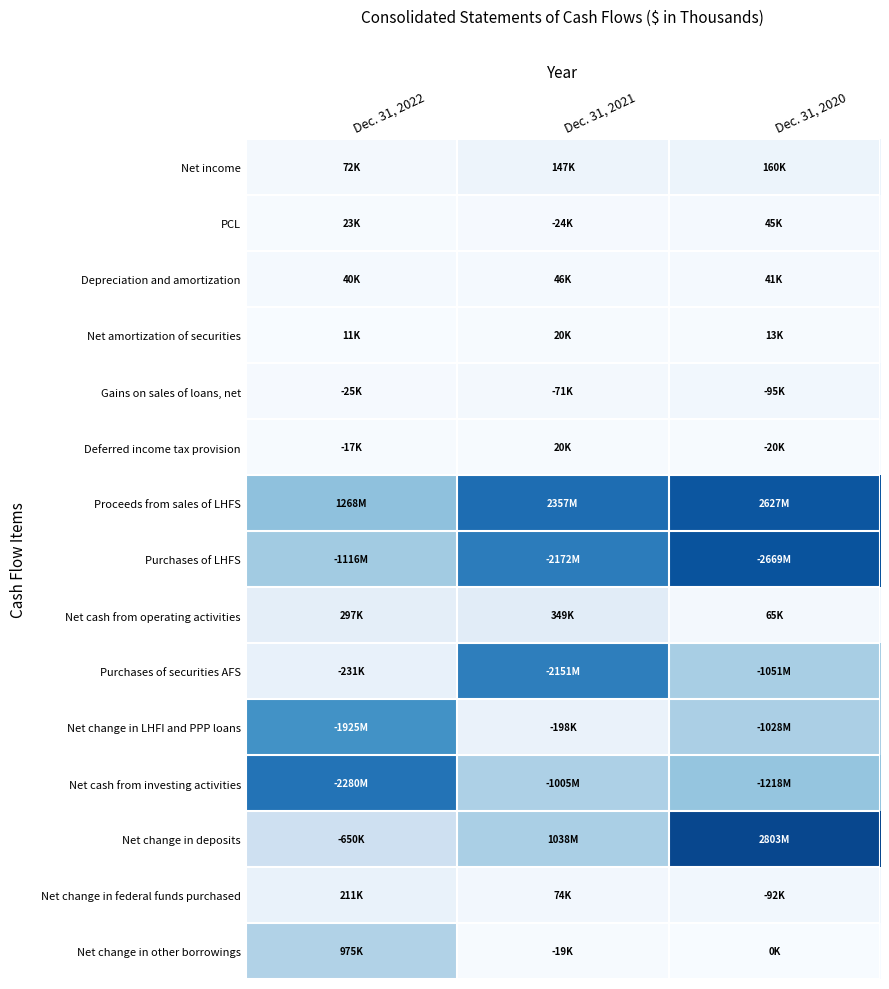

What is the total value across all series at Dec. 31, 2021?

9691881